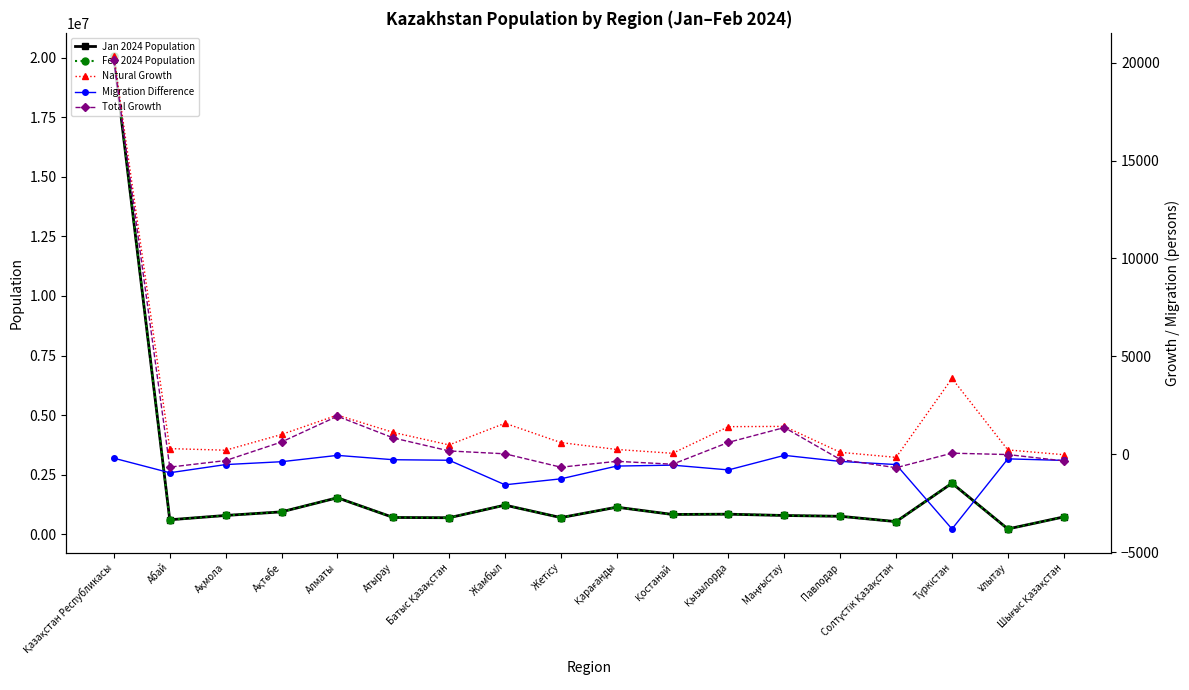

Rank the series by their maximum value, from lowest to highest.

Migration Difference, Total Growth, Natural Growth, Jan 2024 Population, Feb 2024 Population